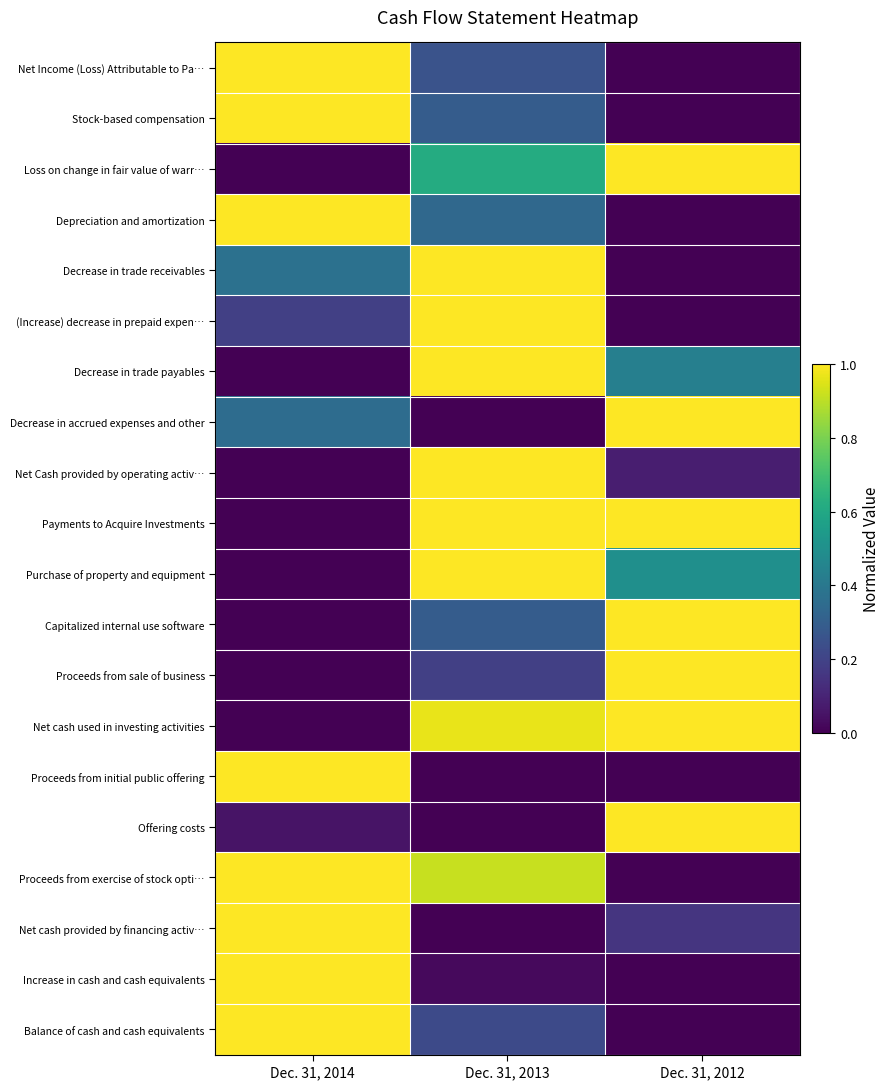

Reading left to right, extract all data points from this chart.

Net Income (Loss) Attributable to Pa…: Dec. 31, 2014=1.0	Dec. 31, 2013=0.3	Dec. 31, 2012=0.0
Stock-based compensation: Dec. 31, 2014=1.0	Dec. 31, 2013=0.3	Dec. 31, 2012=0.0
Loss on change in fair value of warr…: Dec. 31, 2014=0.0	Dec. 31, 2013=0.6	Dec. 31, 2012=1.0
Depreciation and amortization: Dec. 31, 2014=1.0	Dec. 31, 2013=0.3	Dec. 31, 2012=0.0
Decrease in trade receivables: Dec. 31, 2014=0.4	Dec. 31, 2013=1.0	Dec. 31, 2012=0.0
(Increase) decrease in prepaid expen…: Dec. 31, 2014=0.2	Dec. 31, 2013=1.0	Dec. 31, 2012=0.0
Decrease in trade payables: Dec. 31, 2014=0.0	Dec. 31, 2013=1.0	Dec. 31, 2012=0.4
Decrease in accrued expenses and other: Dec. 31, 2014=0.4	Dec. 31, 2013=0.0	Dec. 31, 2012=1.0
Net Cash provided by operating activ…: Dec. 31, 2014=0.0	Dec. 31, 2013=1.0	Dec. 31, 2012=0.1
Payments to Acquire Investments: Dec. 31, 2014=0.0	Dec. 31, 2013=1.0	Dec. 31, 2012=1.0
Purchase of property and equipment: Dec. 31, 2014=0.0	Dec. 31, 2013=1.0	Dec. 31, 2012=0.5
Capitalized internal use software: Dec. 31, 2014=0.0	Dec. 31, 2013=0.3	Dec. 31, 2012=1.0
Proceeds from sale of business: Dec. 31, 2014=0.0	Dec. 31, 2013=0.2	Dec. 31, 2012=1.0
Net cash used in investing activities: Dec. 31, 2014=0.0	Dec. 31, 2013=1.0	Dec. 31, 2012=1.0
Proceeds from initial public offering: Dec. 31, 2014=1.0	Dec. 31, 2013=0.0	Dec. 31, 2012=0.0
Offering costs: Dec. 31, 2014=0.1	Dec. 31, 2013=0.0	Dec. 31, 2012=1.0
Proceeds from exercise of stock opti…: Dec. 31, 2014=1.0	Dec. 31, 2013=0.9	Dec. 31, 2012=0.0
Net cash provided by financing activ…: Dec. 31, 2014=1.0	Dec. 31, 2013=0.0	Dec. 31, 2012=0.2
Increase in cash and cash equivalents: Dec. 31, 2014=1.0	Dec. 31, 2013=0.0	Dec. 31, 2012=0.0
Balance of cash and cash equivalents: Dec. 31, 2014=1.0	Dec. 31, 2013=0.2	Dec. 31, 2012=0.0